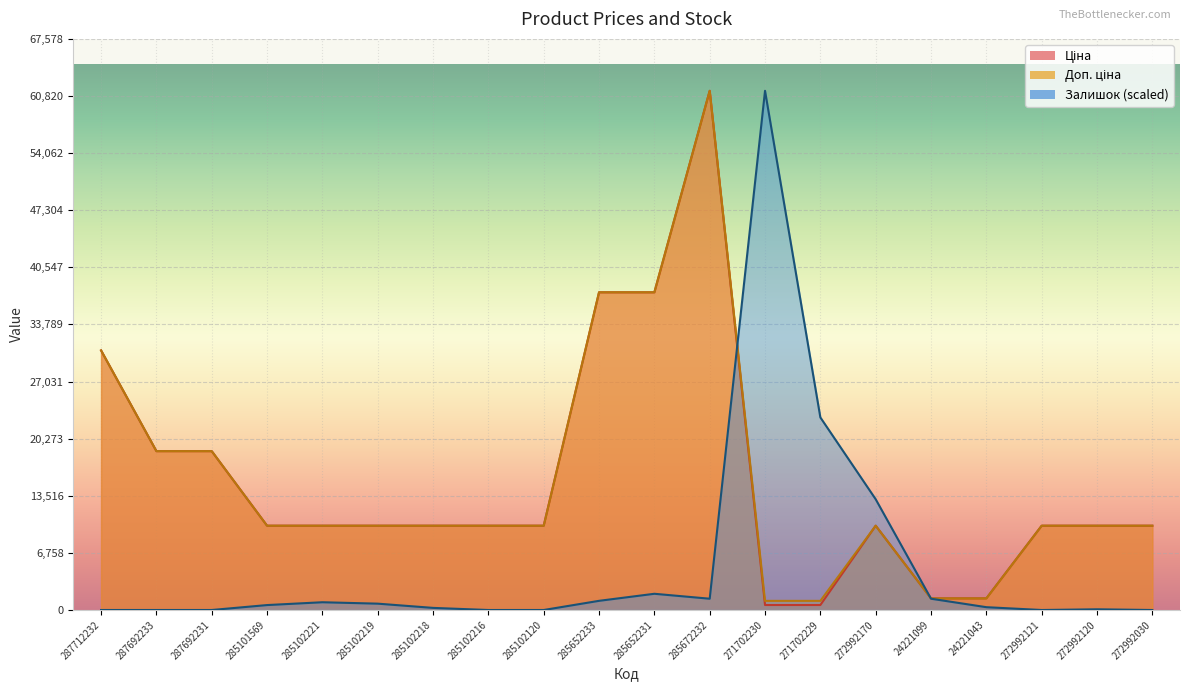

At 285652231, list the series in order from largest to smallest.

Ціна, Доп. ціна, Залишок